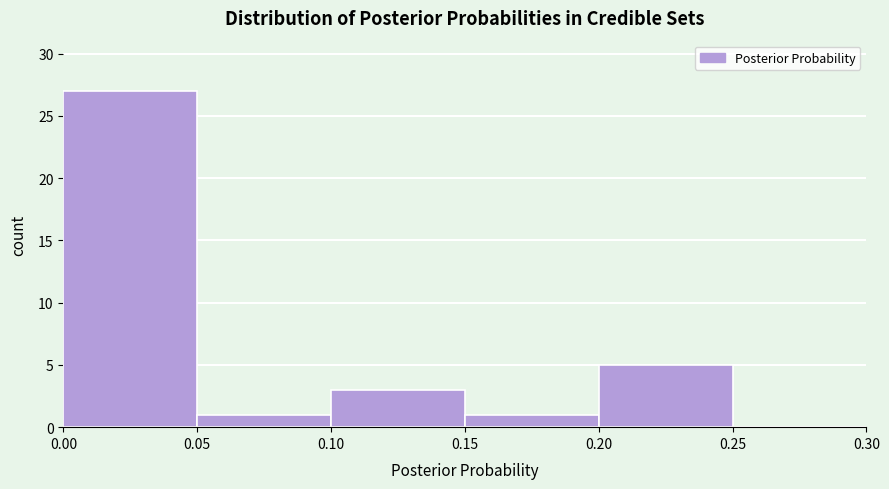

Reading left to right, transcribe this chart: for each bar, give the range it covers on the x-axis and its height. The values are not printed on the chart, so give them approximately, as read against the axis.

0.00 to 0.05: 27
0.05 to 0.10: 1
0.10 to 0.15: 3
0.15 to 0.20: 1
0.20 to 0.25: 5
0.25 to 0.30: 0